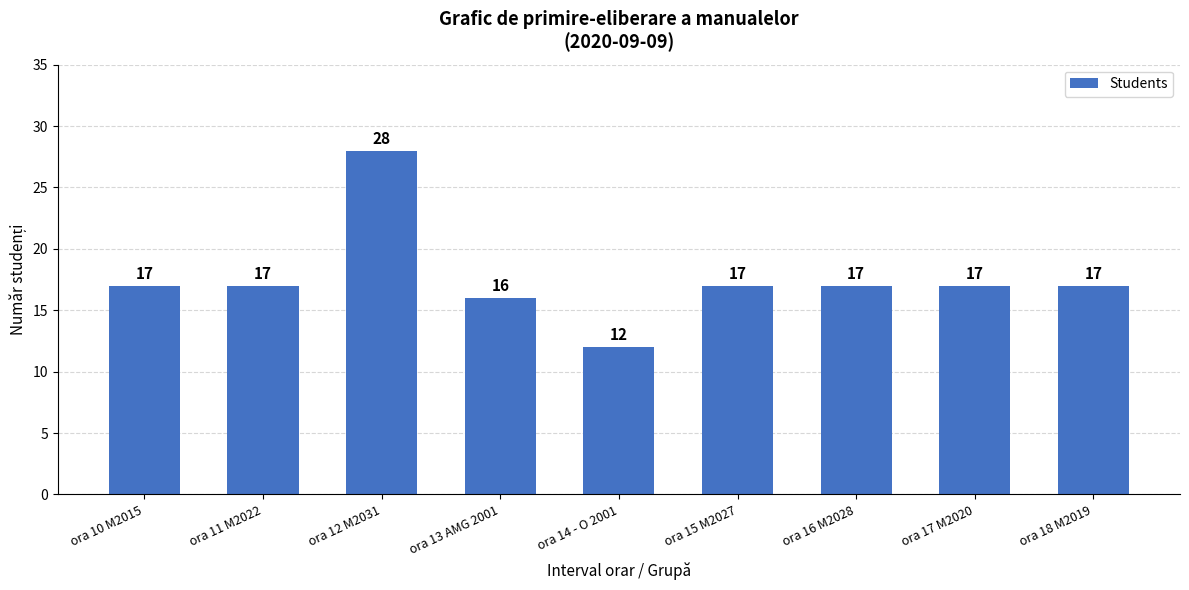

What is the average value?

18